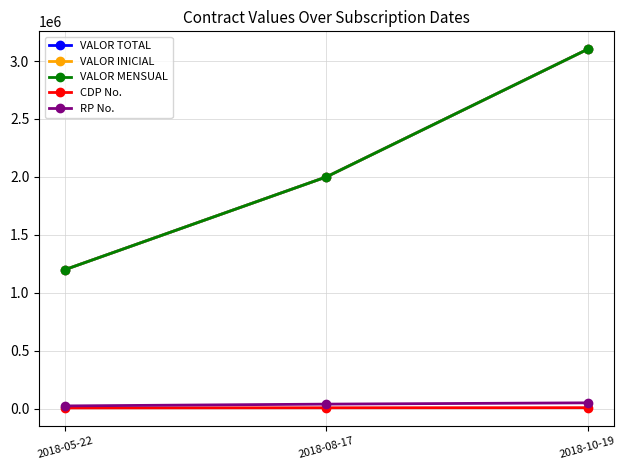

What is the minimum value for VALOR INICIAL?

1200000